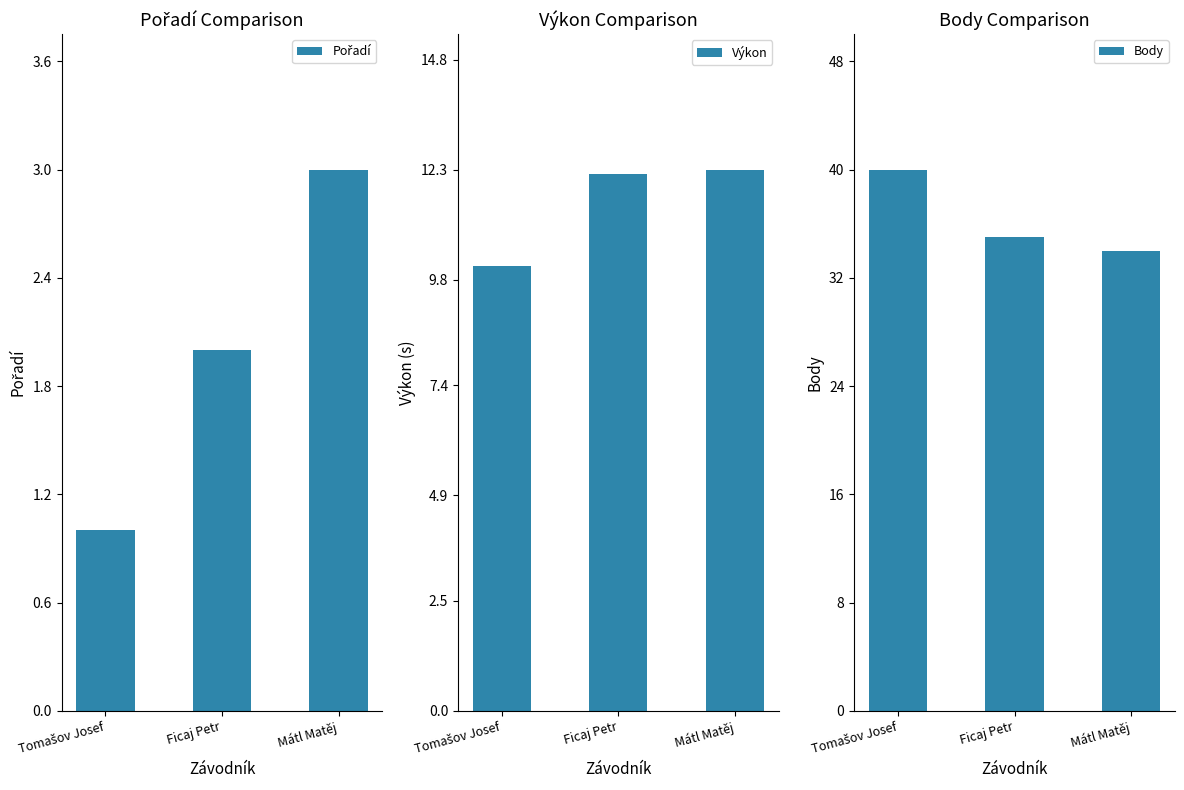

Count the Body values in the range 34 to 40.

3